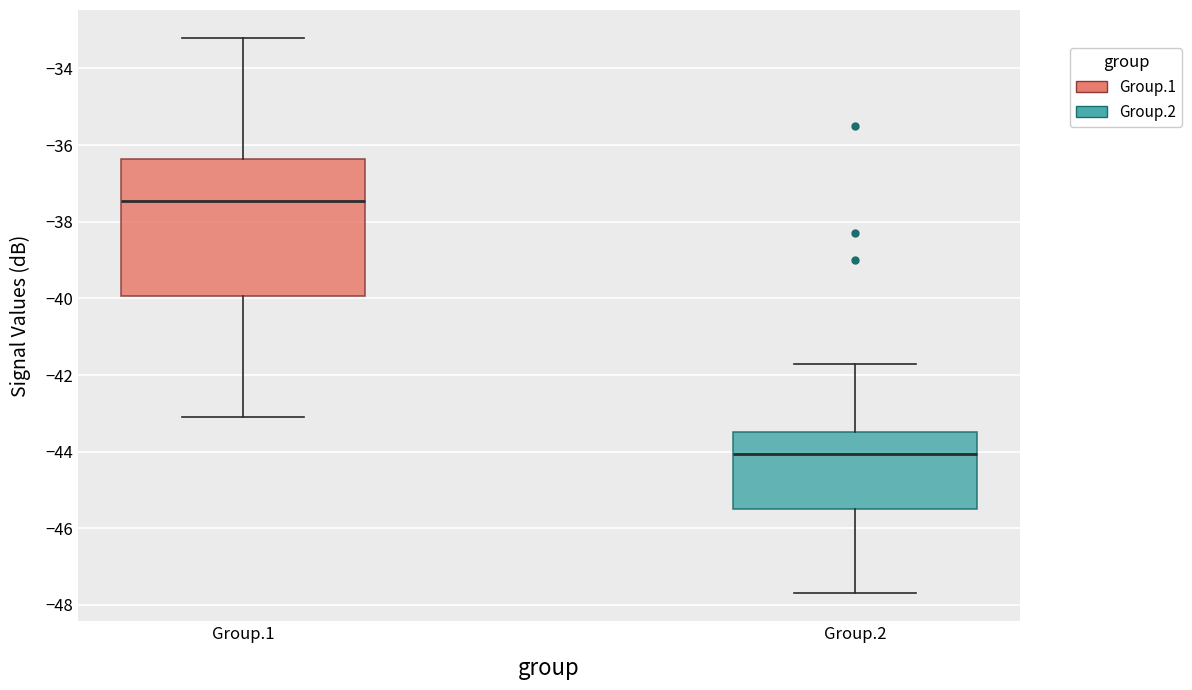

Which box's median line is the highest?

Group.1